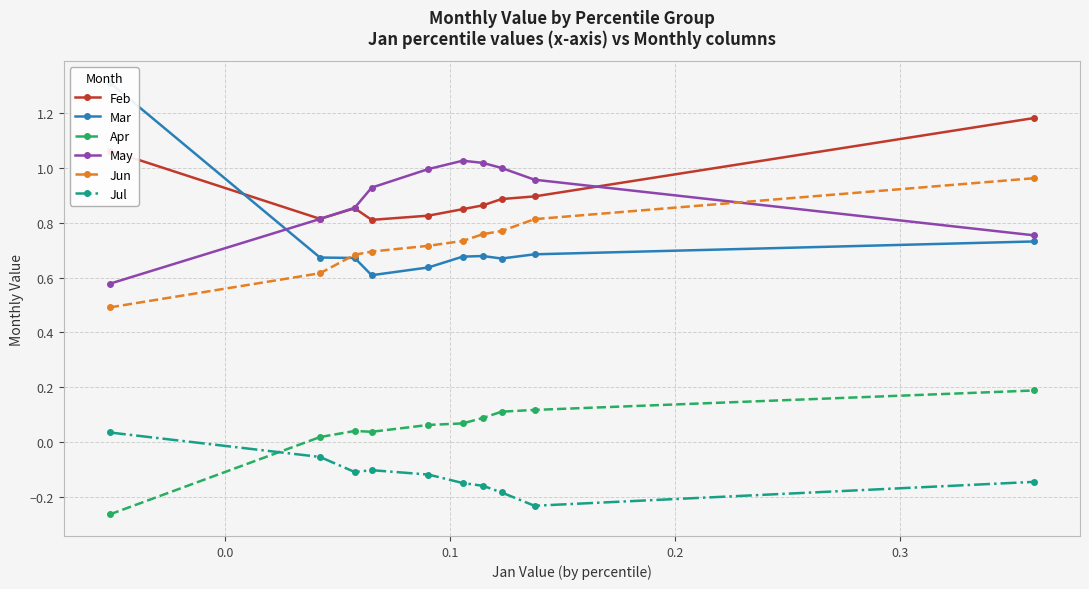

Between 0.0 and 6, which series saw the biggest shift?

May